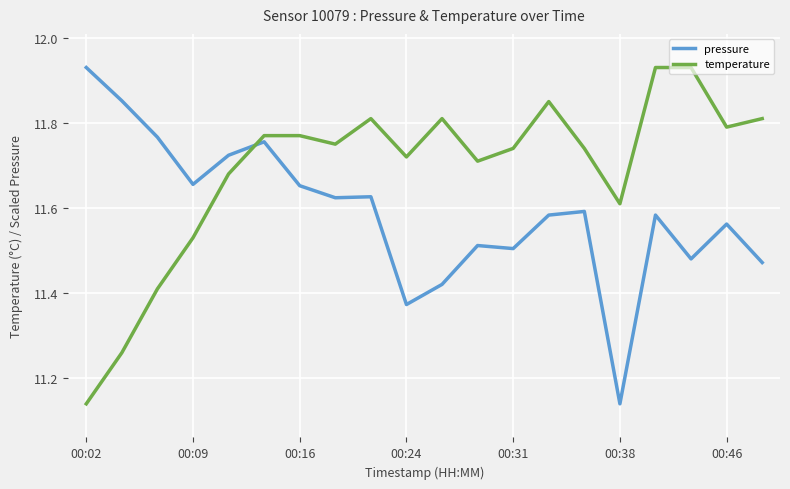

At how many categories does at least one series exceed 11?

20